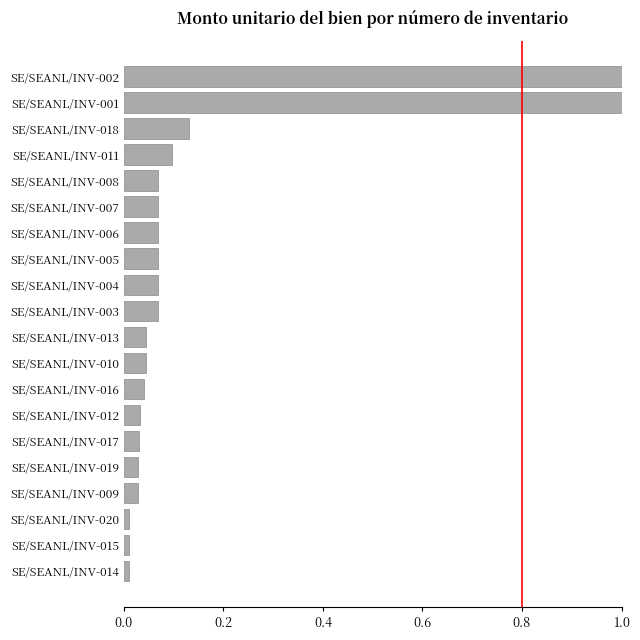

What is the greatest value displayed?

1.0